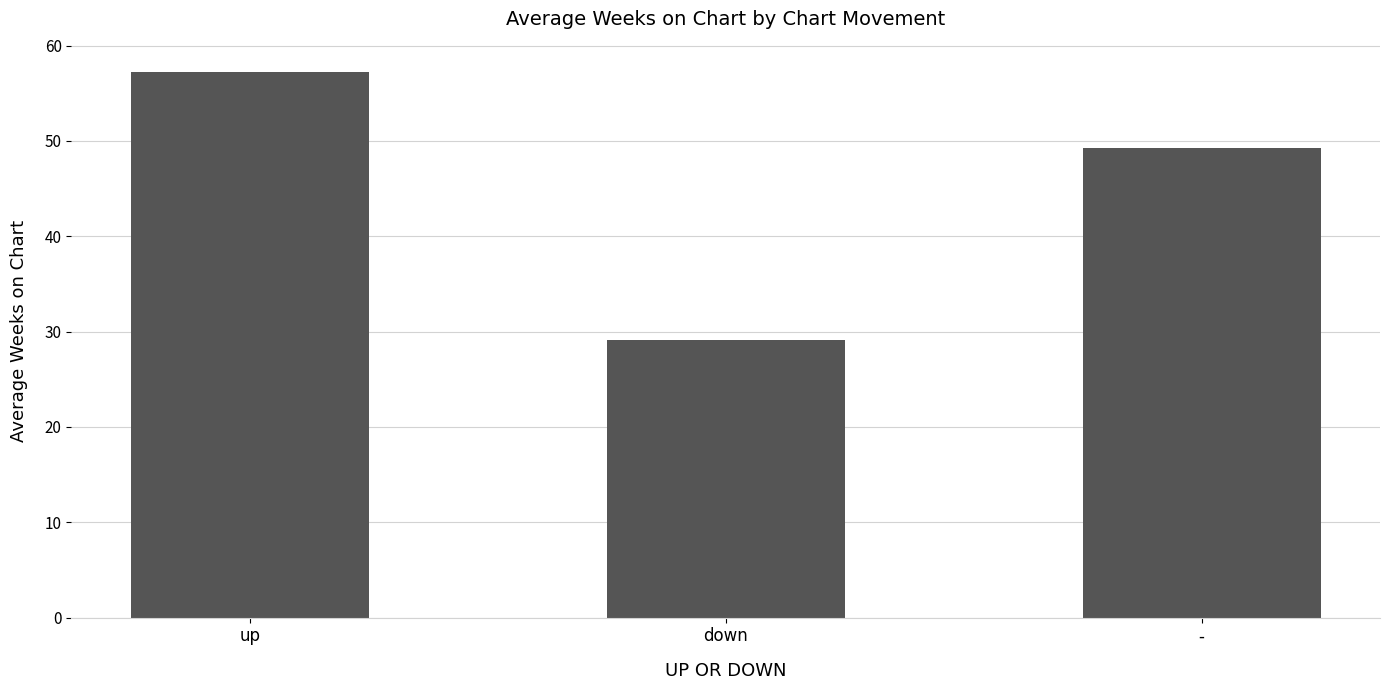

What is the greatest value displayed?

57.3